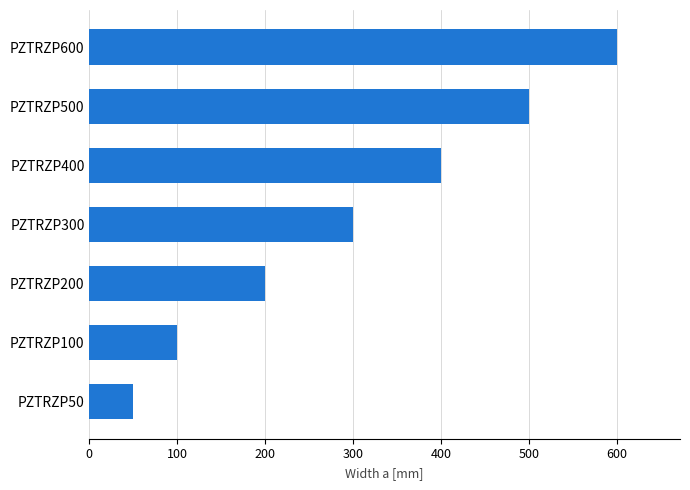

The chart shows a value of 600 at PZTRZP600. True or false?

True